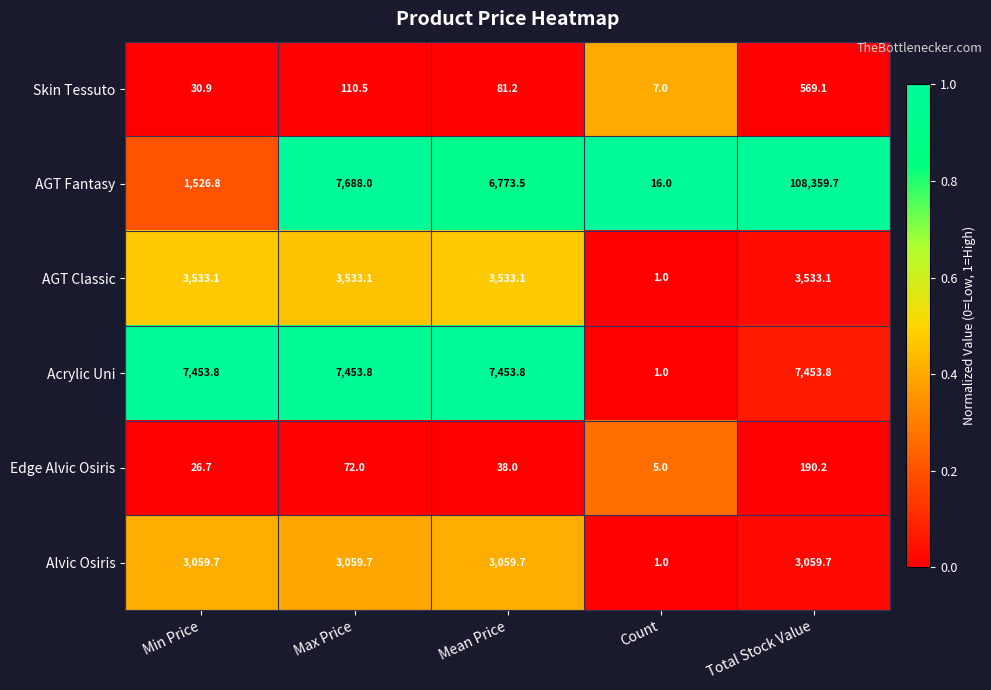

Count the number of categories in the chart.

5